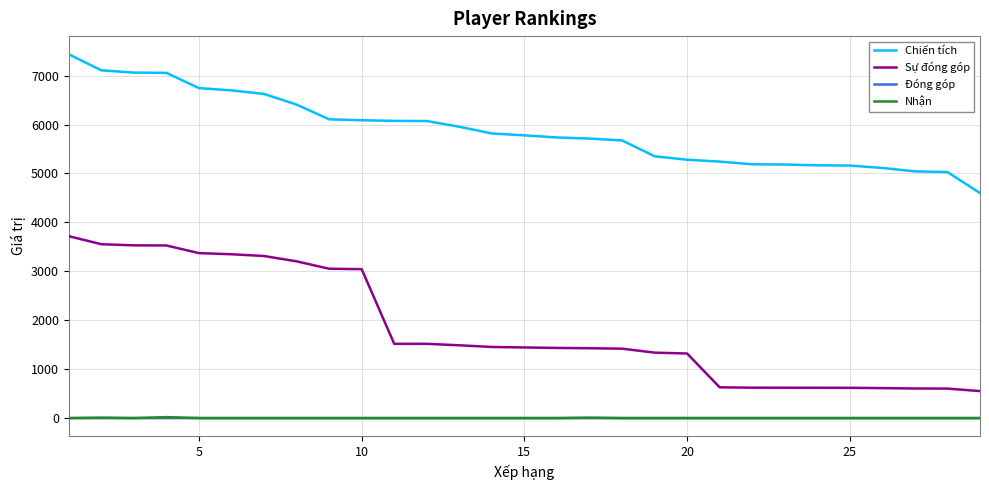

What is the greatest value displayed?

7436